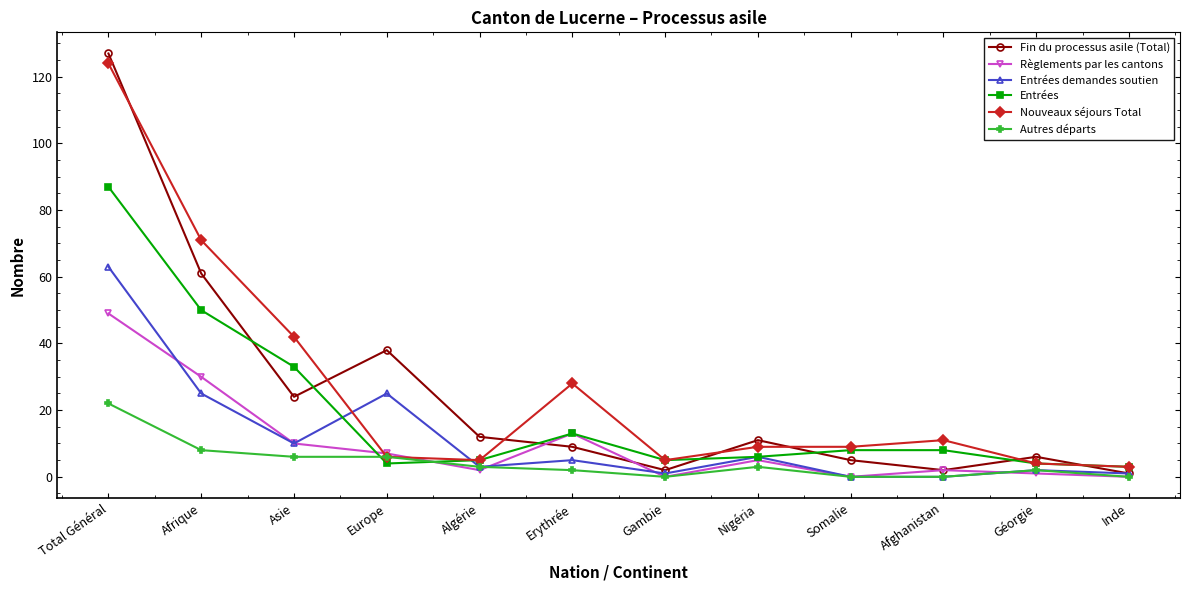

How many values in the Règlements par les cantons series are below 5?

6